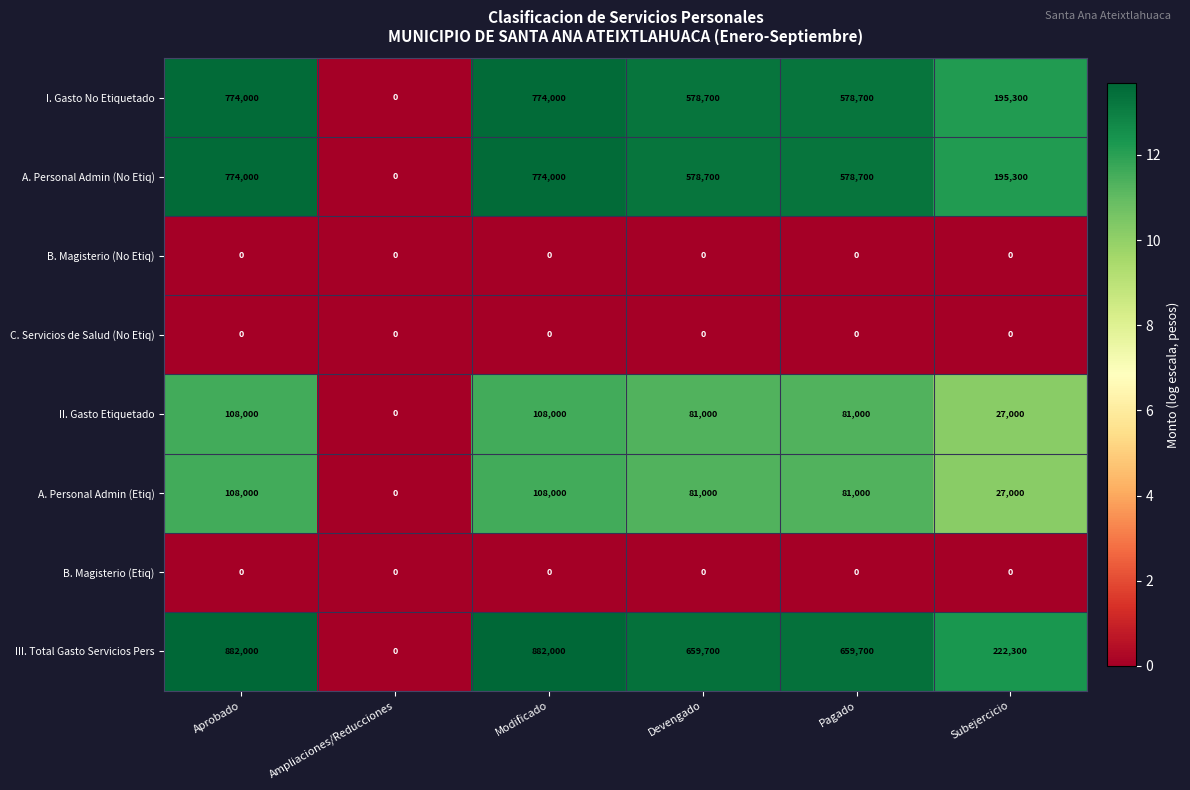

At how many categories does at least one series exceed 552282?

4